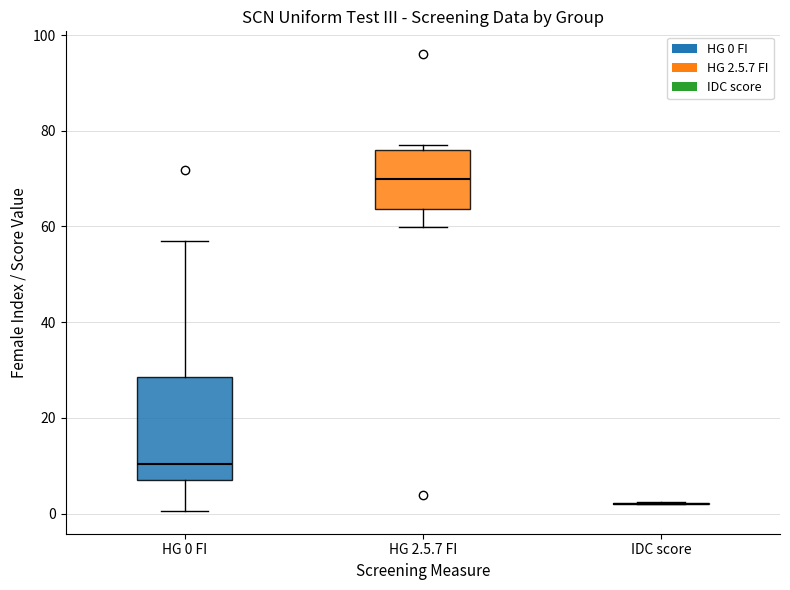

Where is the lower edge of the box for HG 2.5.7 FI on the y-axis? The values are not printed on the chart, so give them approximately, as read against the axis.

64